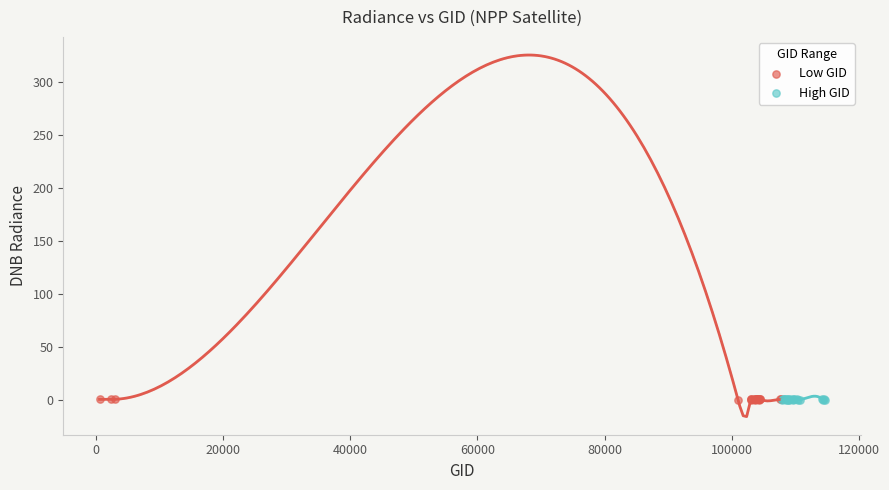

What are all the series names shown in the legend?

Low GID, High GID